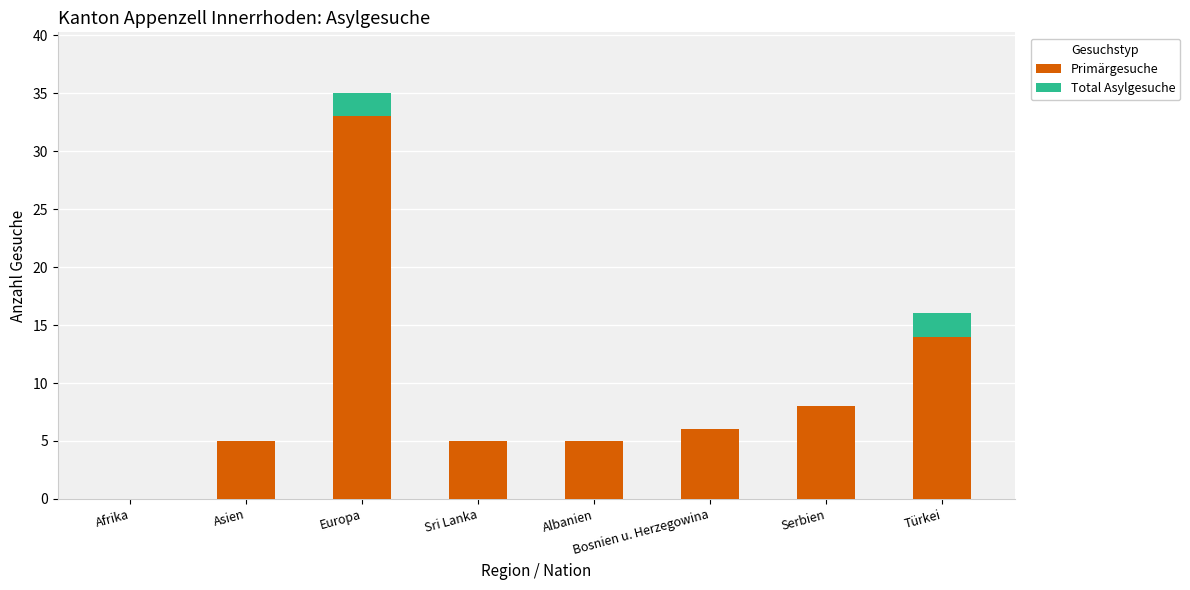

True or false: Primärgesuche has a value of 5 at Albanien.

True